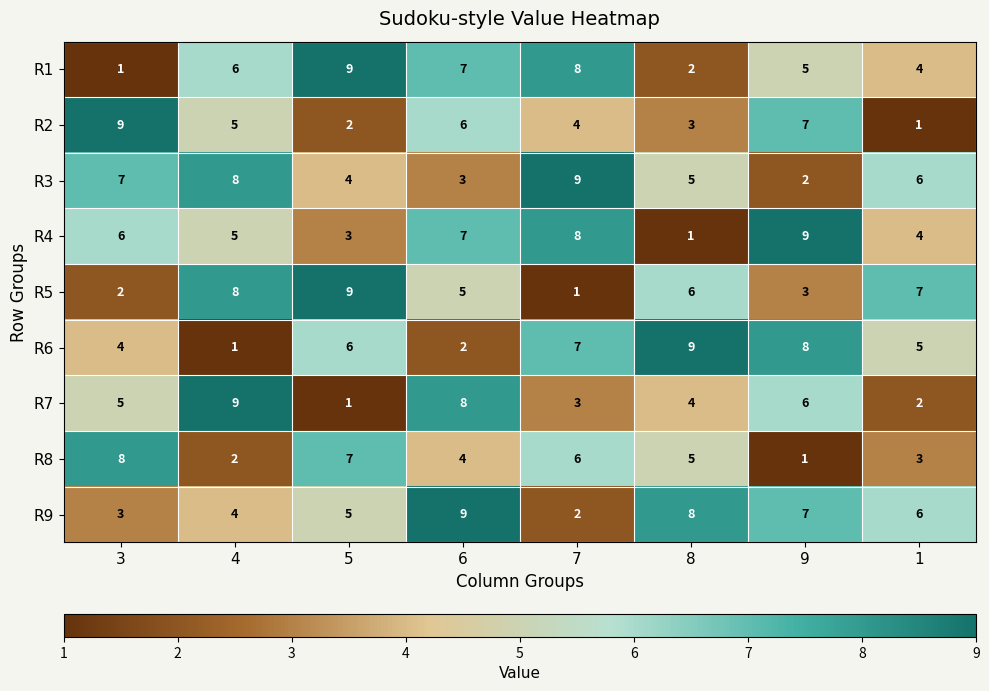

True or false: R5 has a value of 6 at 8.

True